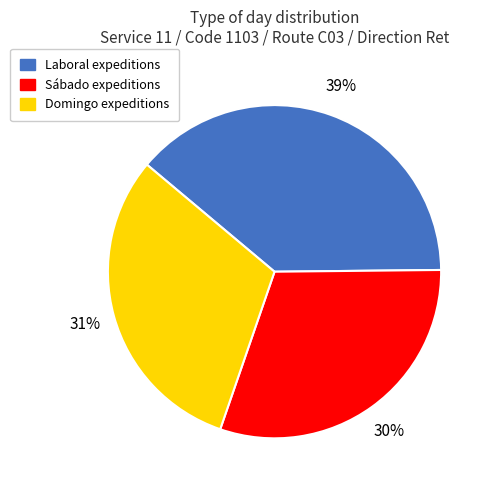

To the nearest percent, what is the average slice percentage?

33%